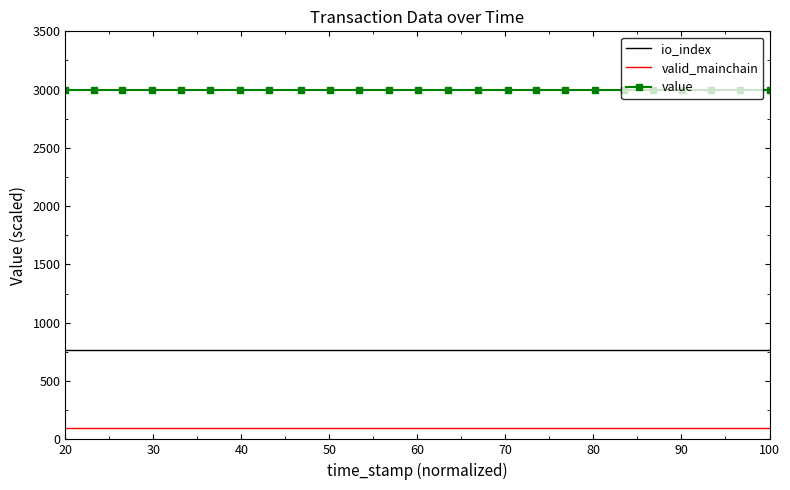

Which series has the largest total across all categories?

value